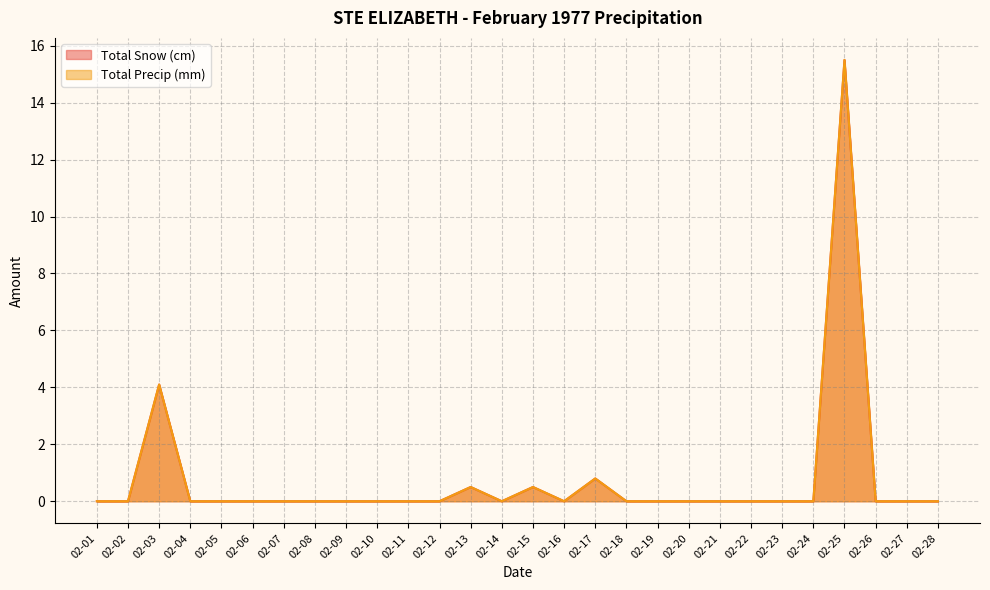

In Total Precip (mm), how many points are higher than both neighbors (excluding endpoints)?

5